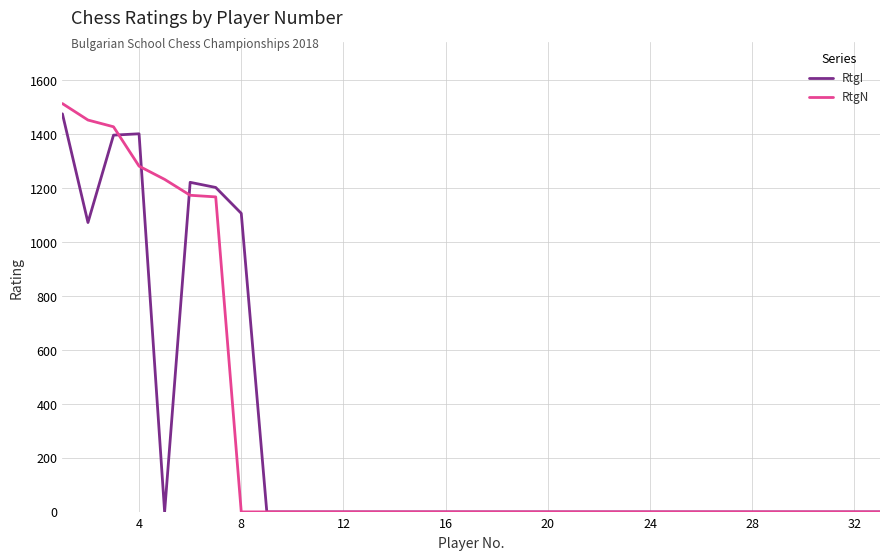

What is the greatest value displayed?

1514